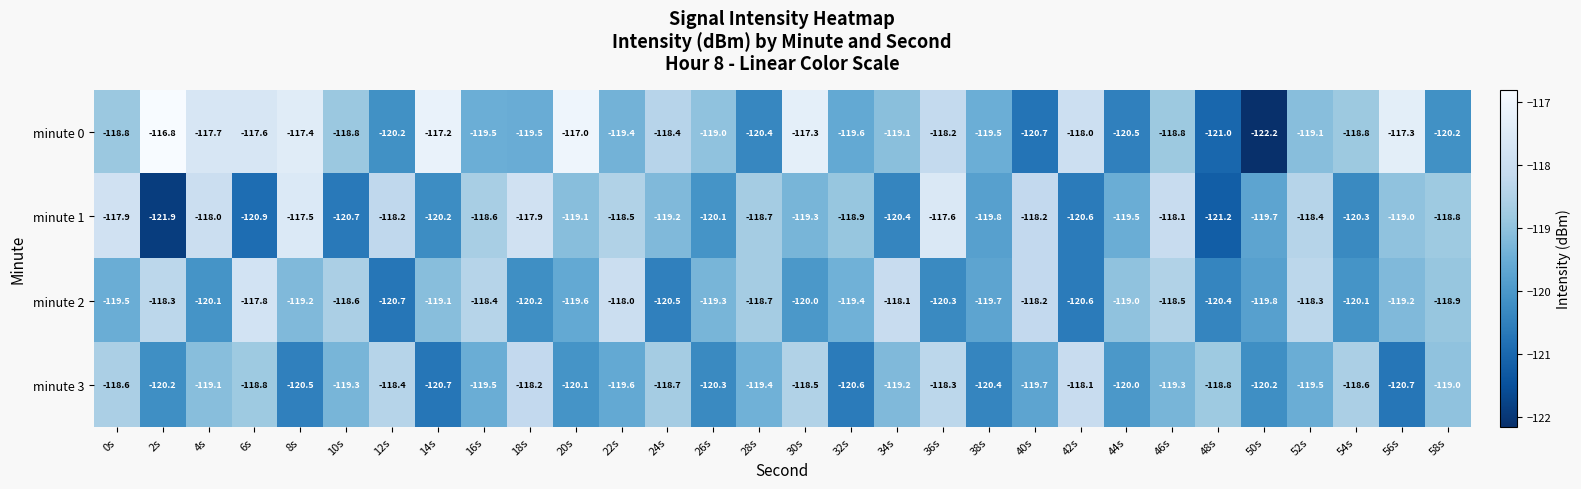

What is the smallest value displayed?

-122.2